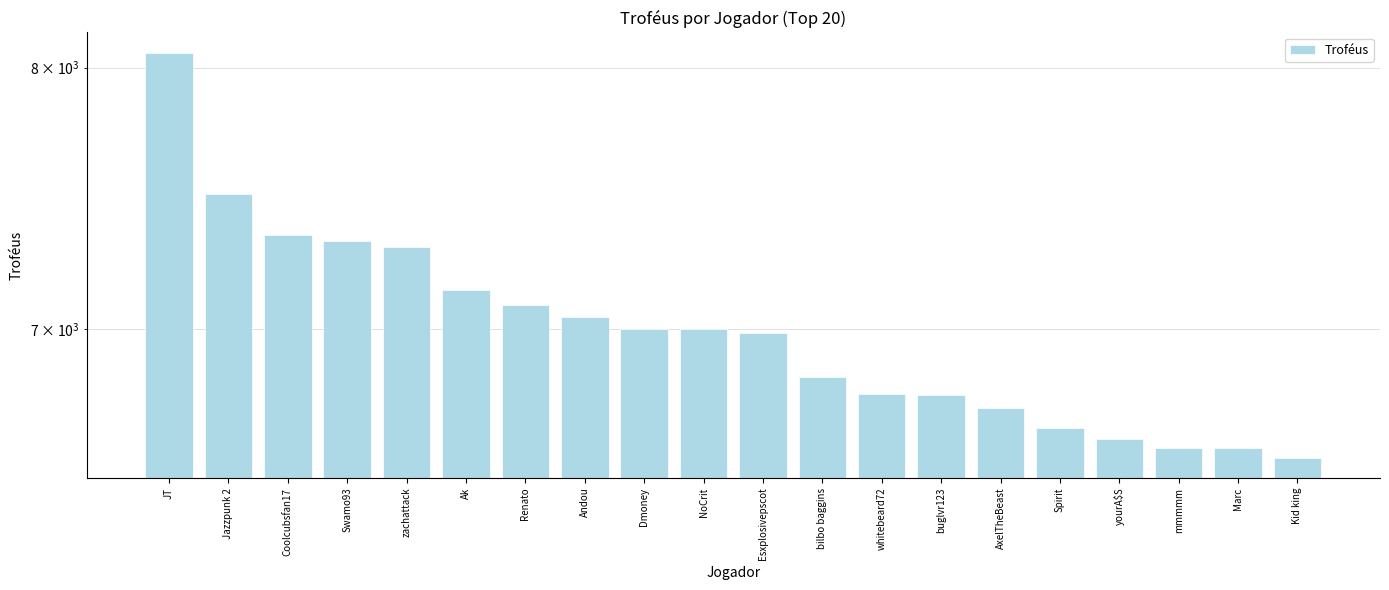

What is the sum of the values at buglvr123 and yourA$S?

13385